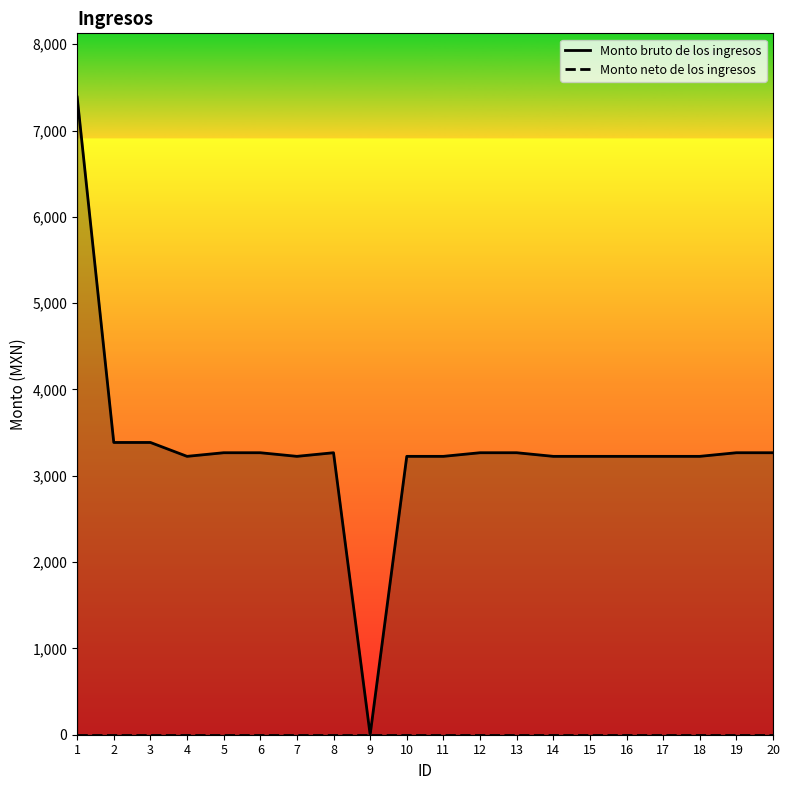

The chart shows a value of 1187.2 at 10. True or false?

False